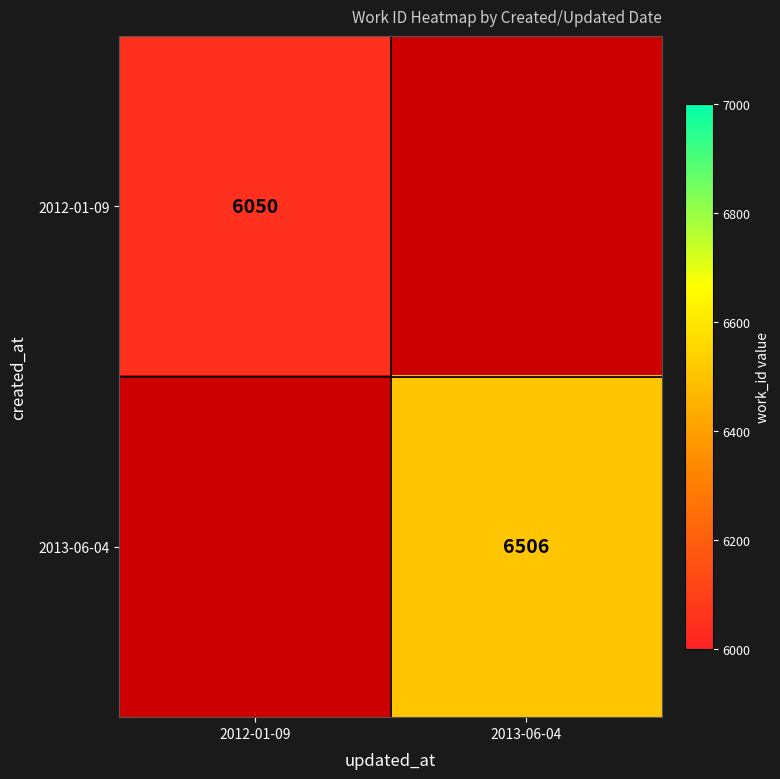

At which category does the chart reach its peak across all series?

2013-06-04